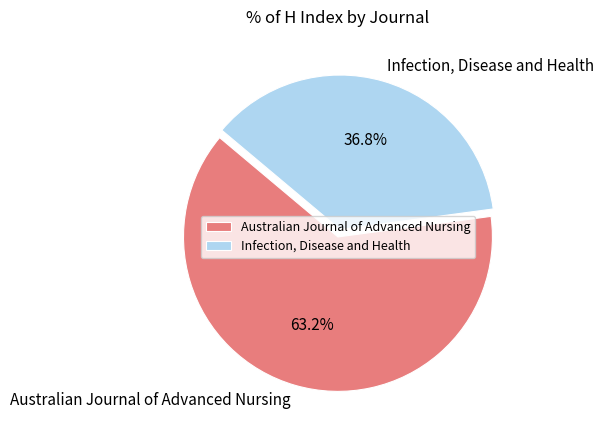

Does Infection, Disease and Health account for over 50% of the chart?

No